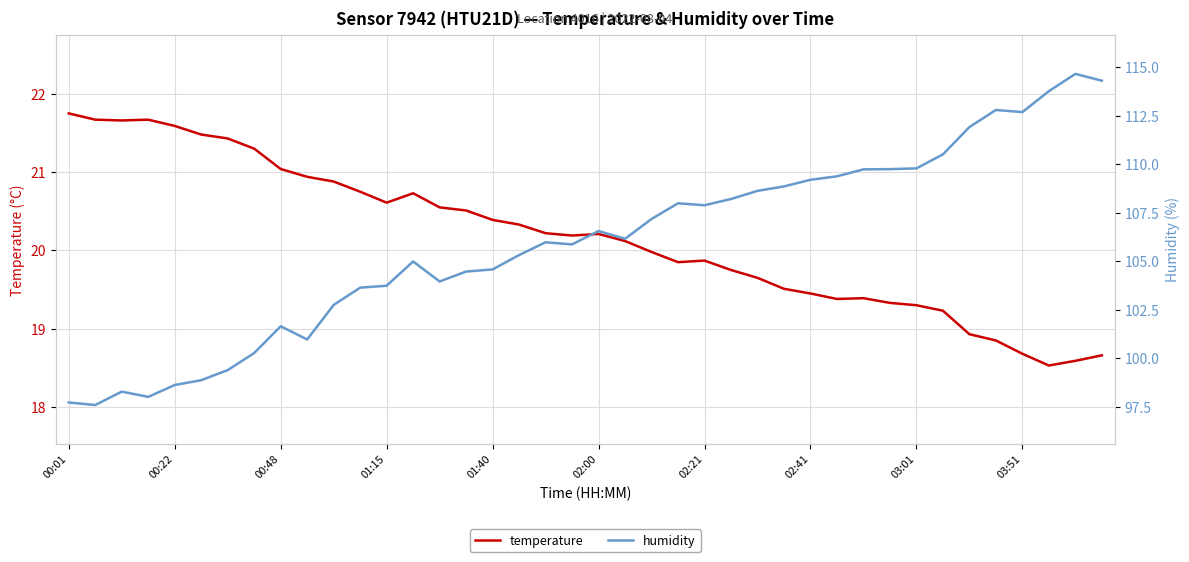

Reading left to right, extract all data points from this chart.

temperature: 21.8	21.7	21.7	21.7	21.6	21.5	21.4	21.3	21.0	20.9	20.9	20.8	20.6	20.7	20.6	20.5	20.4	20.3	20.2	20.2	20.2	20.1	20.0	19.9	19.9	19.8	19.6	19.5	19.4	19.4	19.4	19.3	19.3	19.2	18.9	18.9	18.7	18.5	18.6	18.7
humidity: 97.7	97.6	98.3	98.0	98.6	98.9	99.4	100.3	101.6	101.0	102.7	103.6	103.7	105.0	104.0	104.5	104.6	105.3	106.0	105.9	106.5	106.2	107.2	108.0	107.9	108.2	108.6	108.8	109.2	109.4	109.7	109.7	109.8	110.5	111.9	112.8	112.7	113.8	114.7	114.3